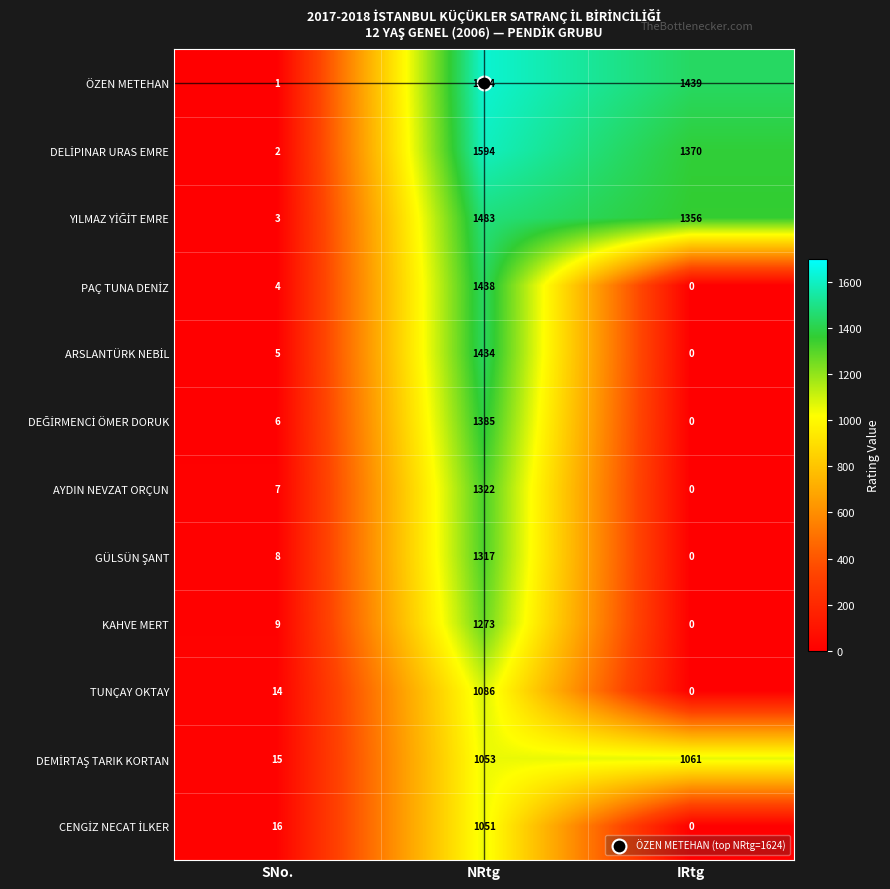

The value of AYDIN NEVZAT ORÇUN at IRtg is 735. True or false?

False